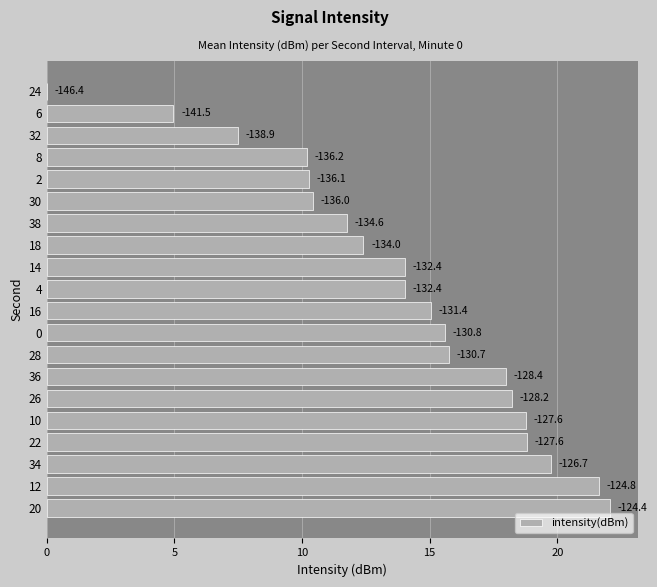

How many data points are less than 15?

10